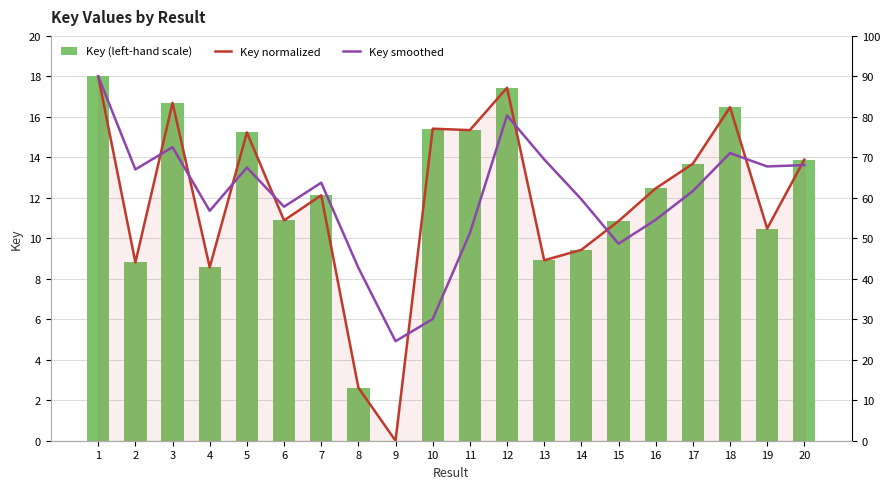

True or false: Key smoothed has a value of 30.1 at 10.

True